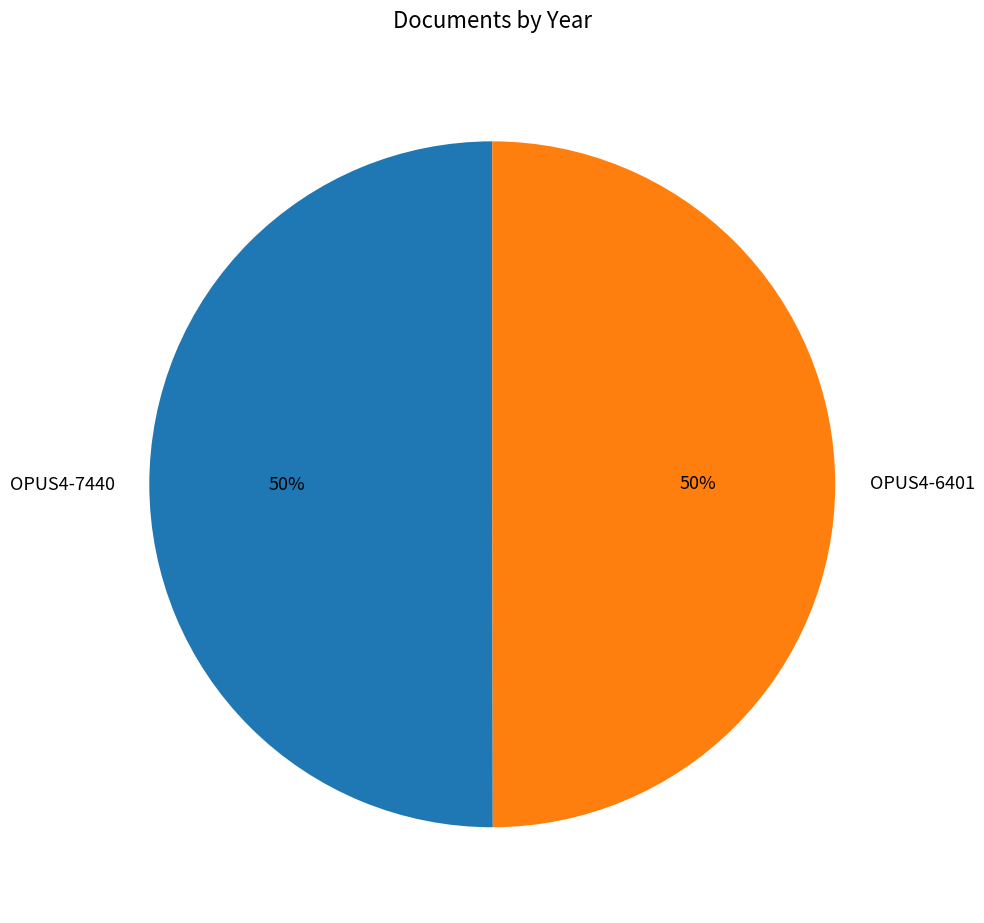

True or false: OPUS4-6401 accounts for 50% of the total.

True